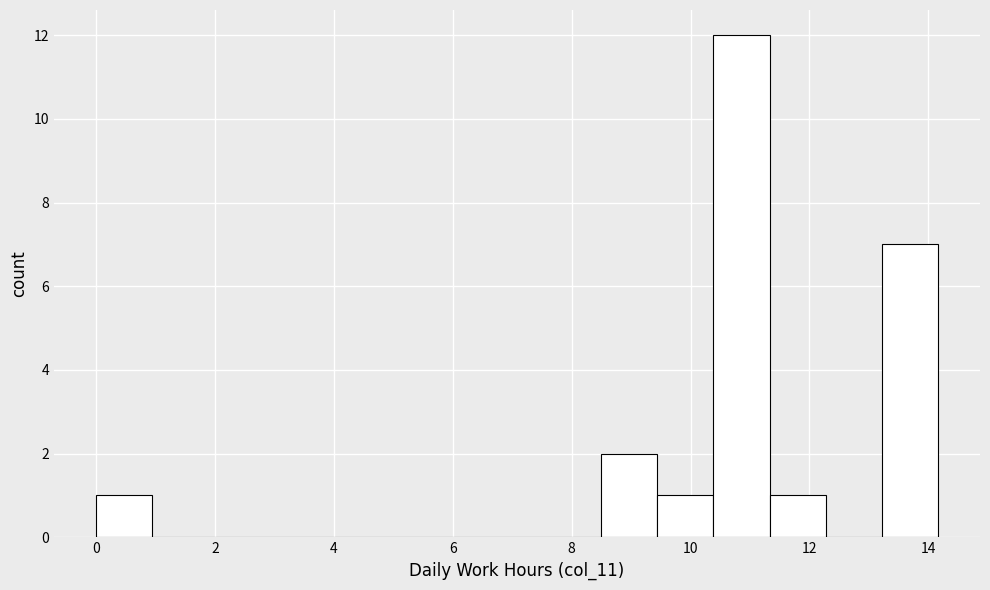

Over which range of the x-axis is the bar tallest?

10.4 to 11.4